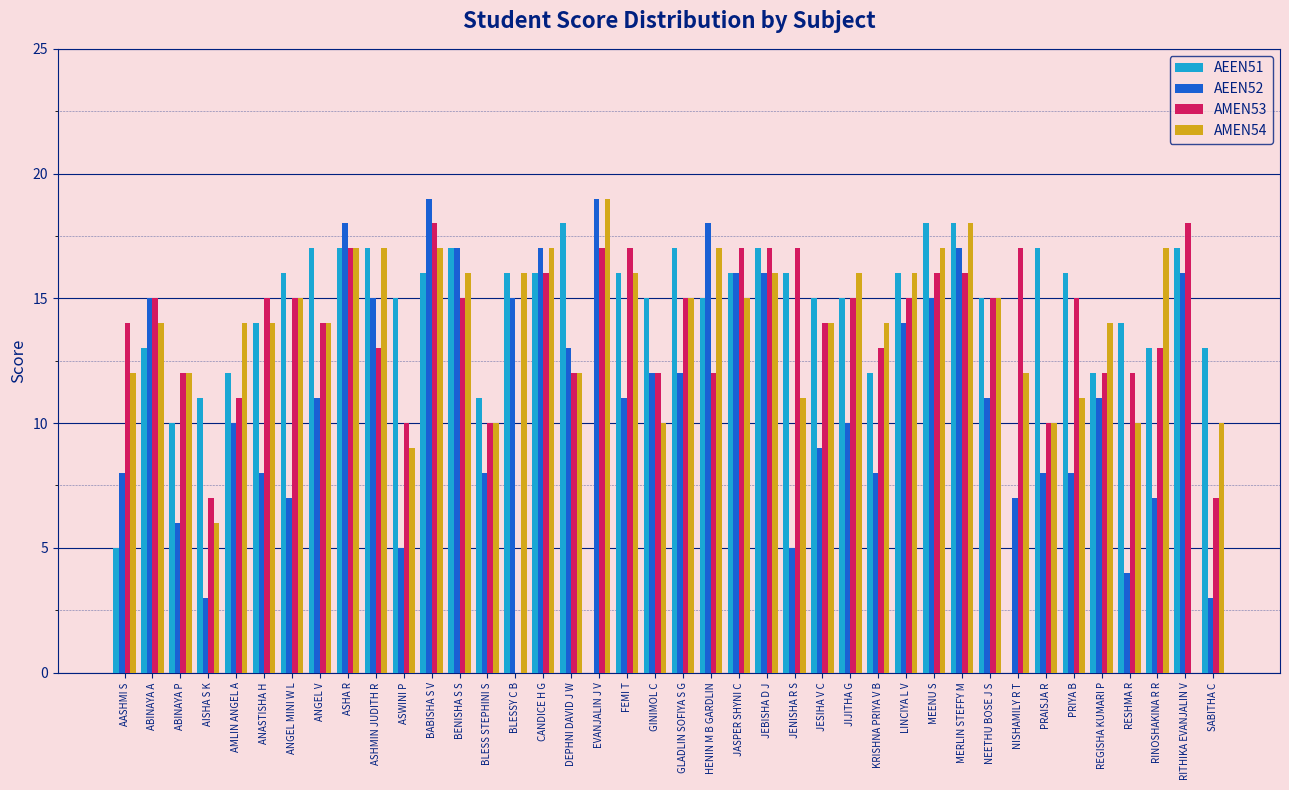

What is the sum of all AMEN53 values?

546